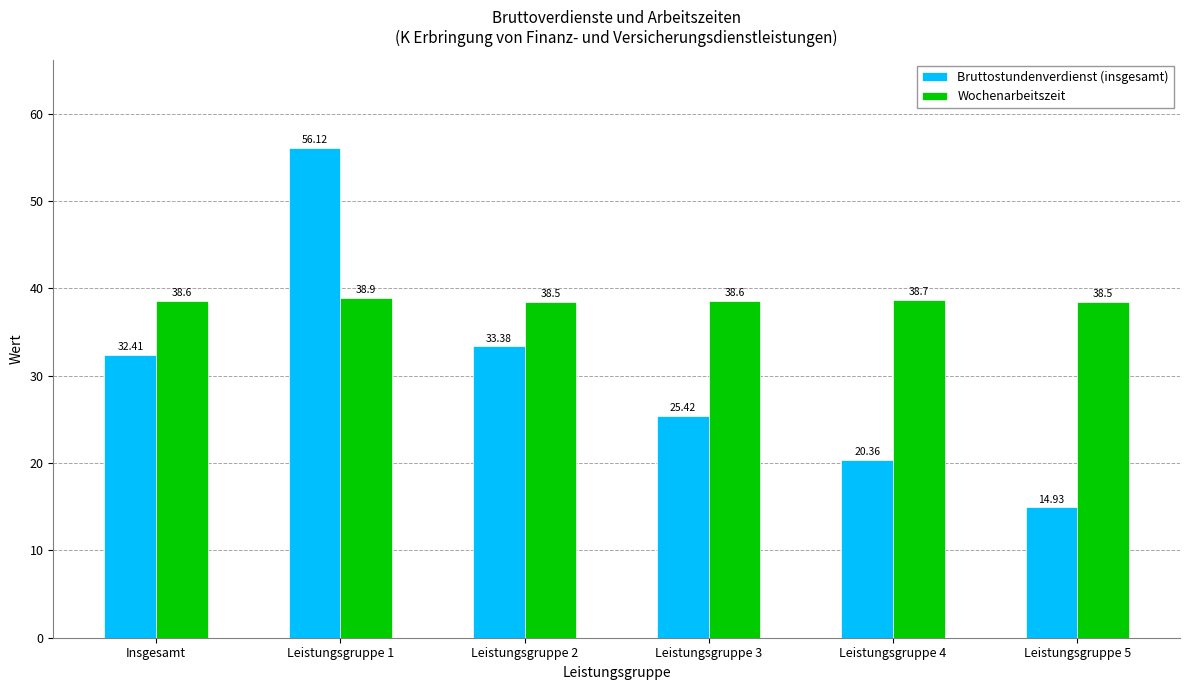

What is the greatest value displayed?

56.1